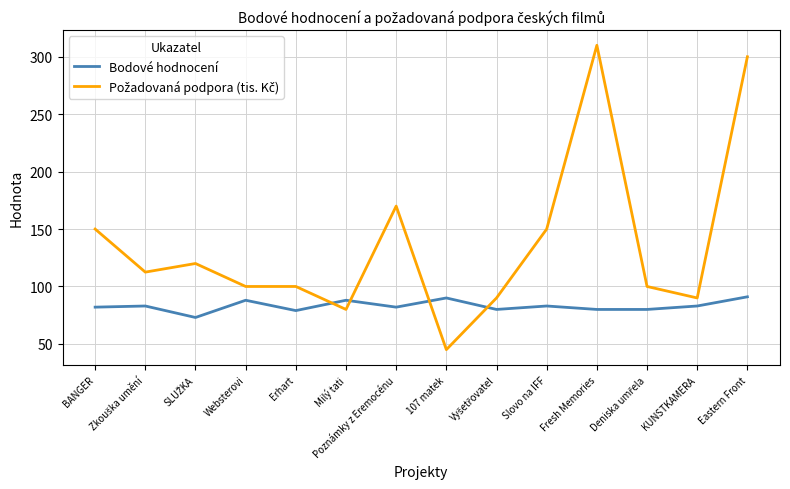

What is the spread (max minus min) of values at KUNSTKAMERA?

7.0